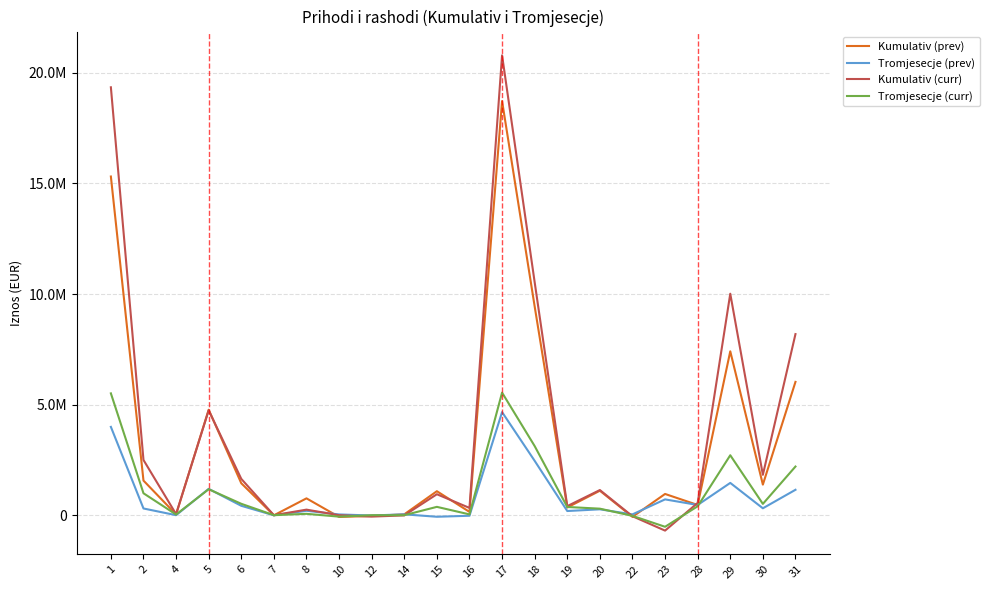

The Tromjesecje (prev) series shows 6865556 at 1. True or false?

False